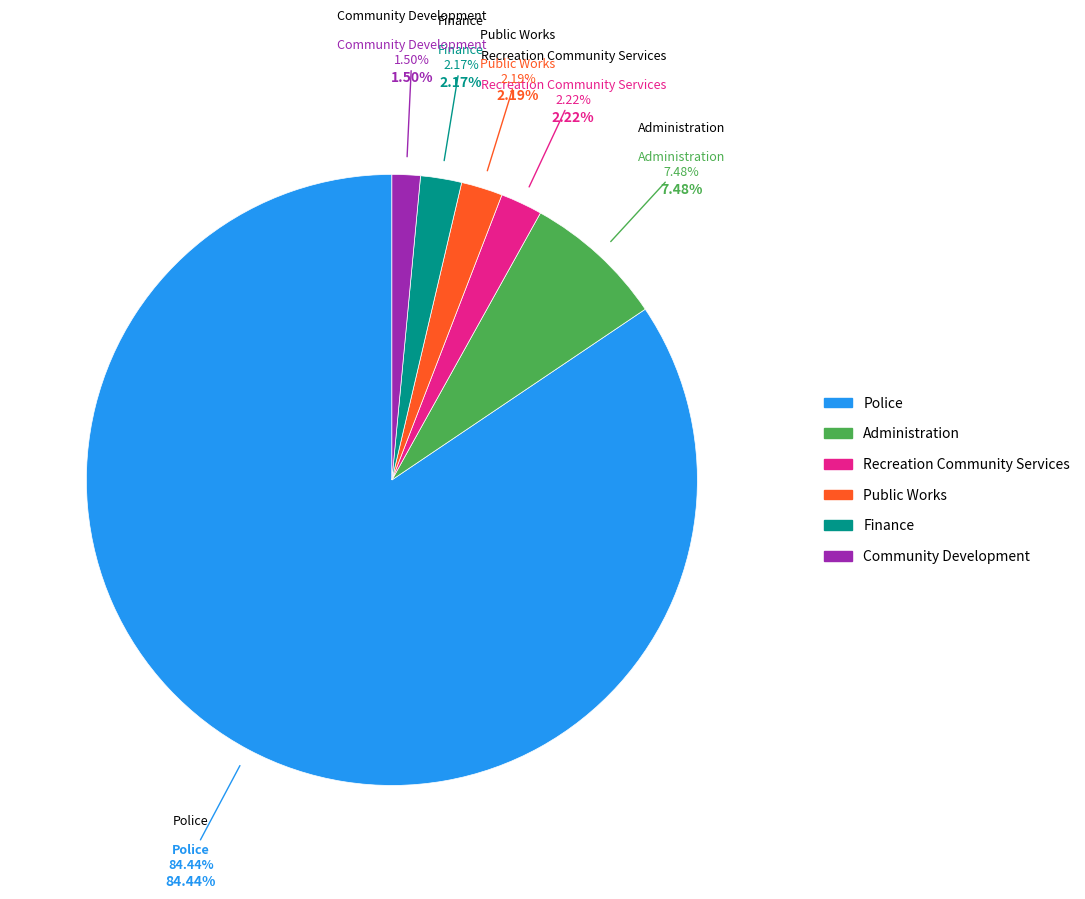

What is the ratio of the value at Public Works to the value at Administration?

0.3